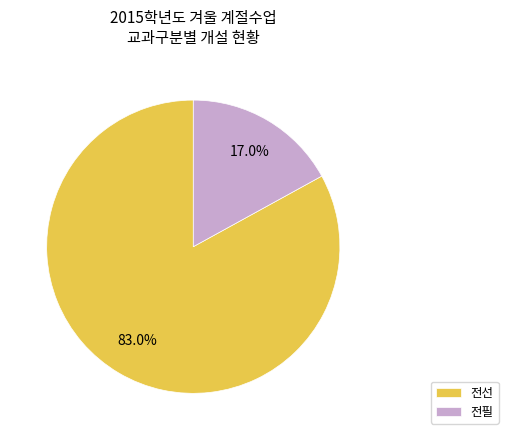

Count the number of slices in the pie.

2